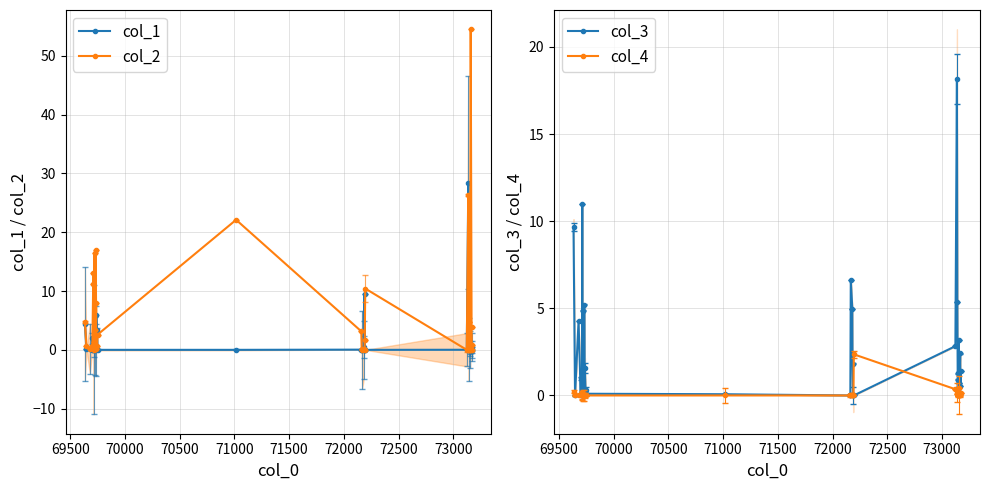

True or false: col_4 has more than 0 interior local peaks.

True